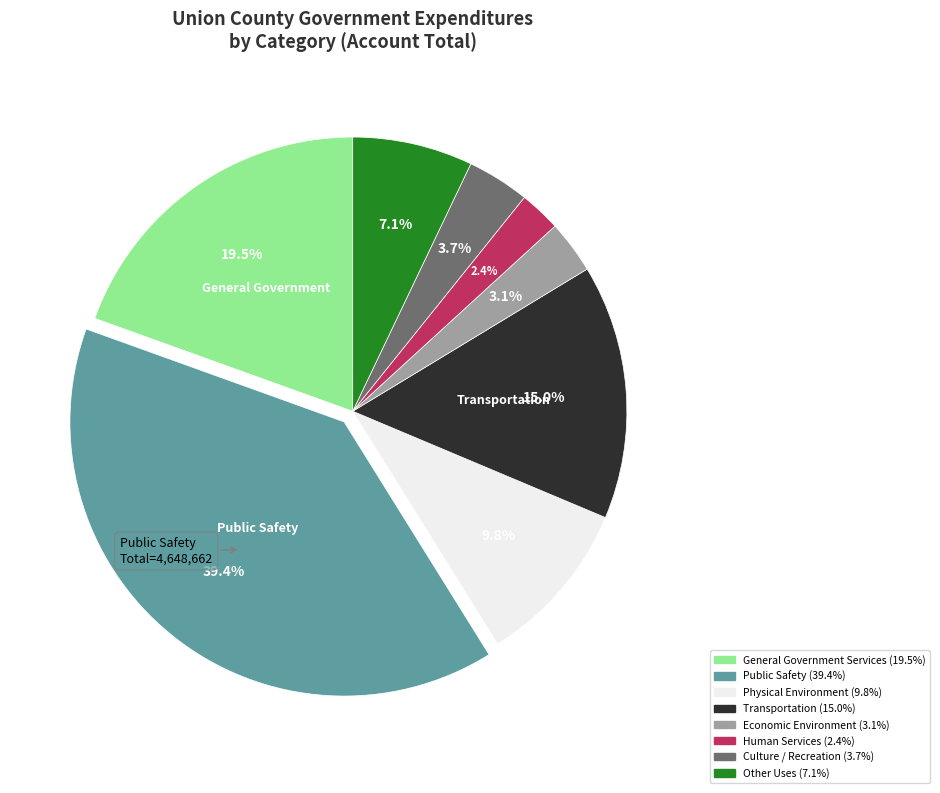

To the nearest percent, what percentage of the pie is Physical Environment?

10%